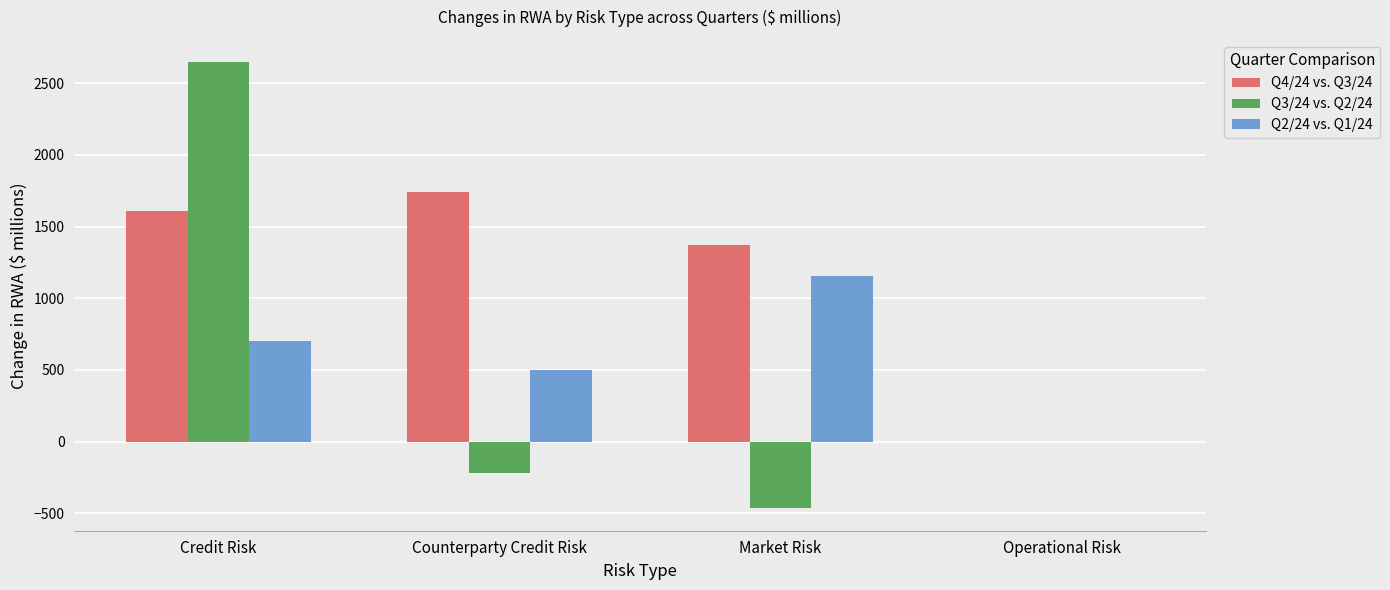

At which label is Q2/24 vs. Q1/24 closest to 576?

Counterparty Credit Risk